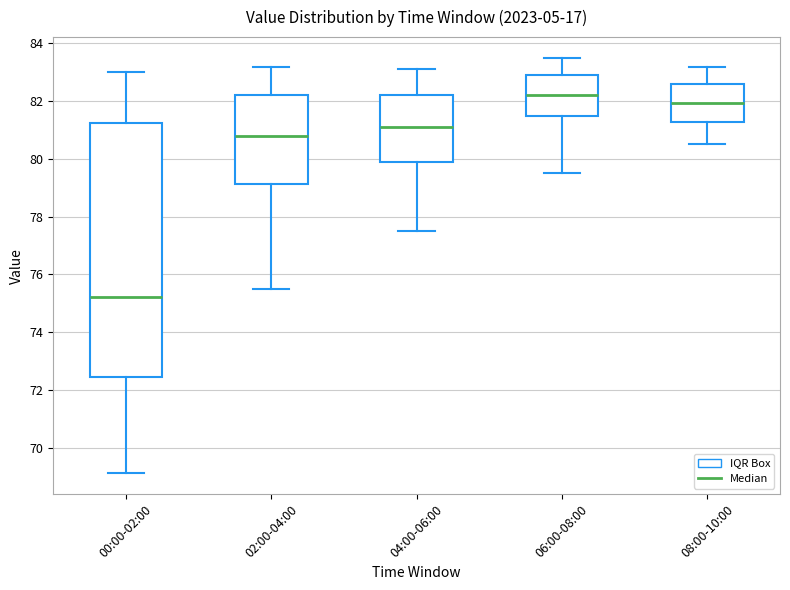

Reading left to right, read every box against the y-axis: the position of its median line, the range the box covers, and the ends of its whiskers. The values are not printed on the chart, so give them approximately, as read against the axis.

00:00-02:00: median 75.2, box 72.4 to 81.2, whiskers 69.2 to 83.0
02:00-04:00: median 80.8, box 79.2 to 82.2, whiskers 75.6 to 83.2
04:00-06:00: median 81.2, box 80.0 to 82.2, whiskers 77.6 to 83.2
06:00-08:00: median 82.2, box 81.4 to 83.0, whiskers 79.6 to 83.6
08:00-10:00: median 82.0, box 81.2 to 82.6, whiskers 80.6 to 83.2